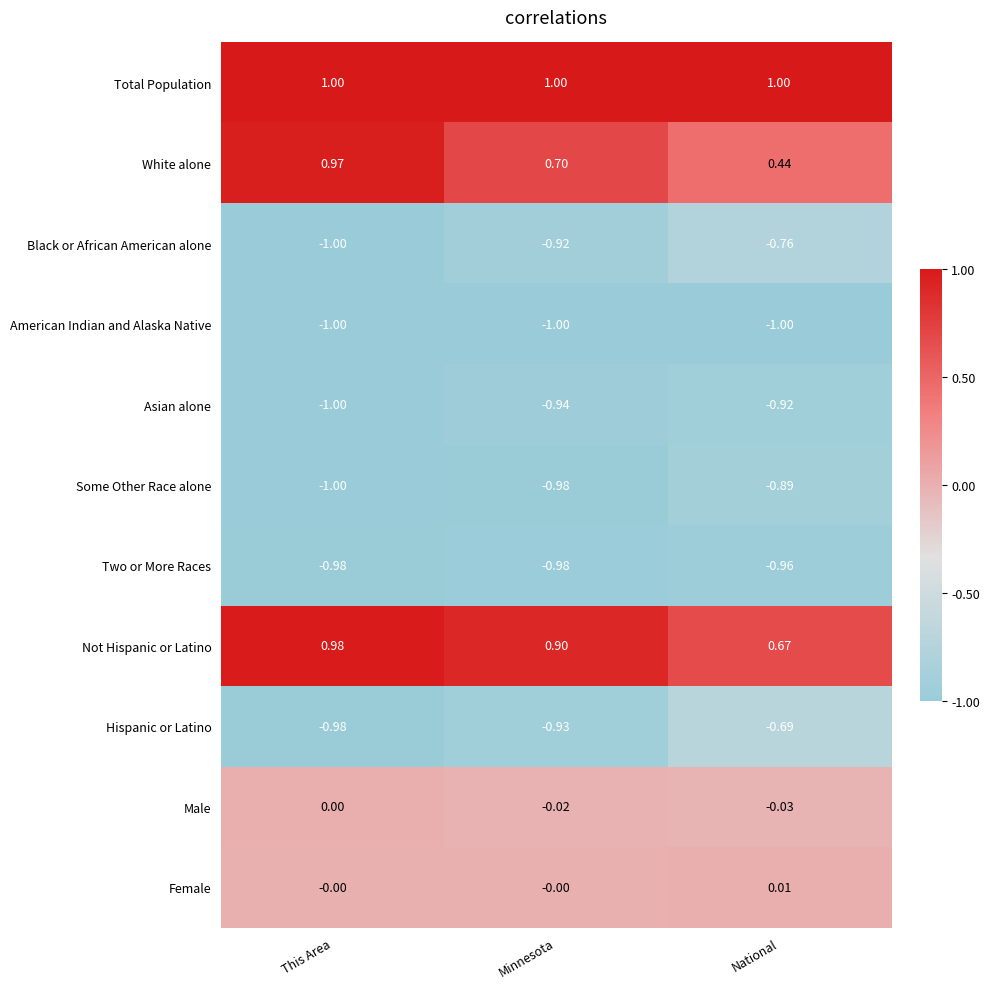

List the series in order of their peak value, highest first.

Total Population, Not Hispanic or Latino, White alone, Female, Male, Hispanic or Latino, Black or African American alone, Some Other Race alone, Asian alone, Two or More Races, American Indian and Alaska Native